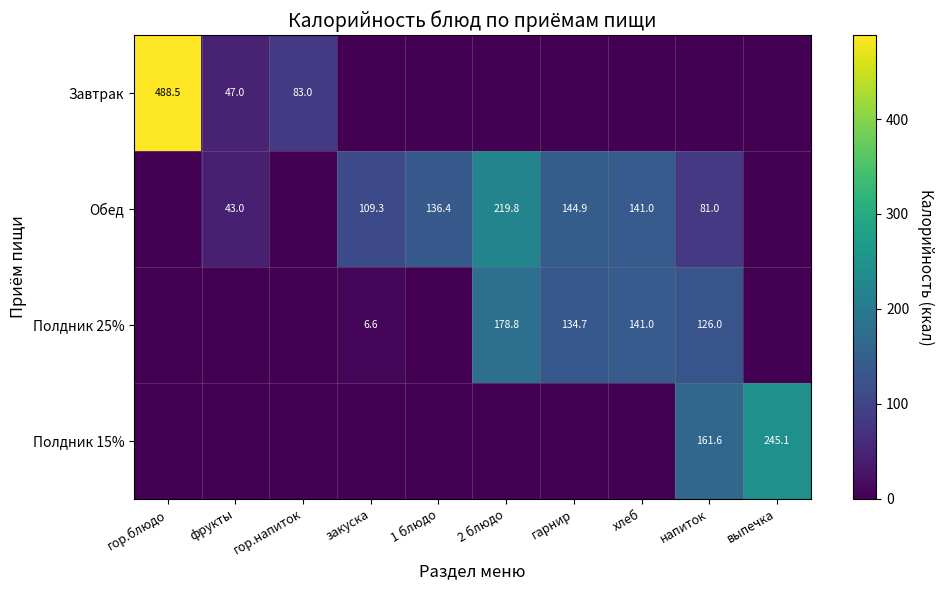

The Завтрак series shows 328.2 at гор.блюдо. True or false?

False